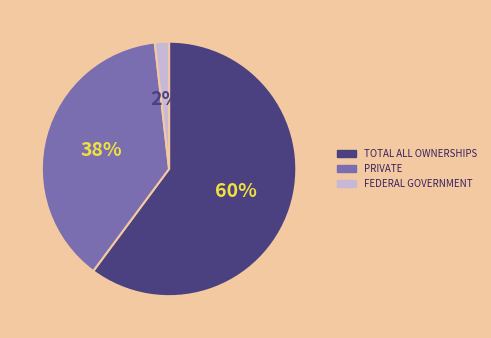

To the nearest percent, what is the average slice percentage?

33%